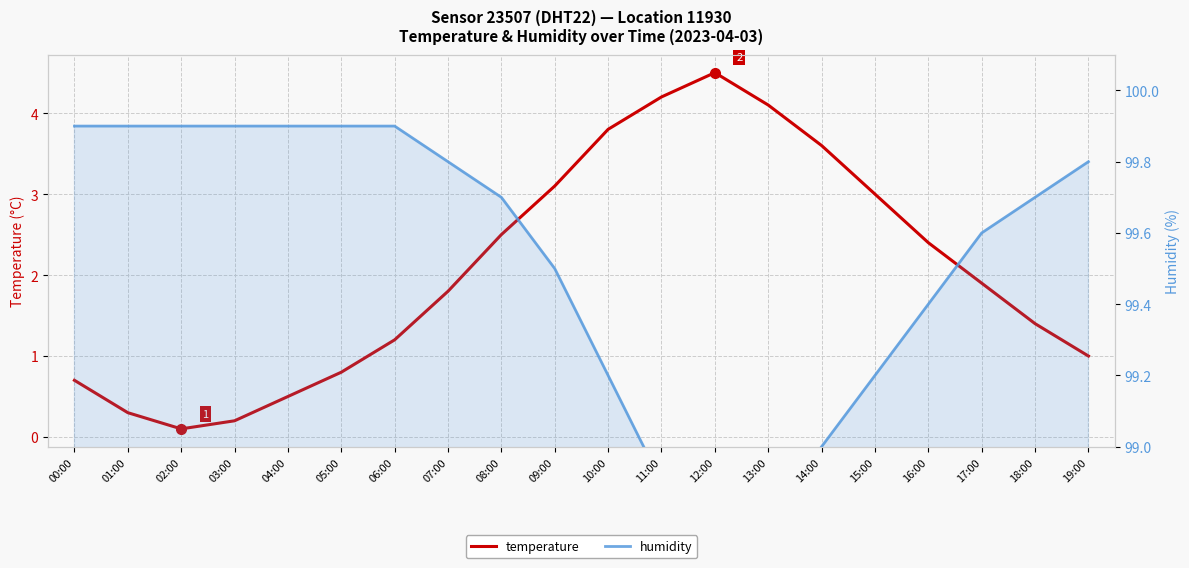

What is the smallest value displayed?

0.1